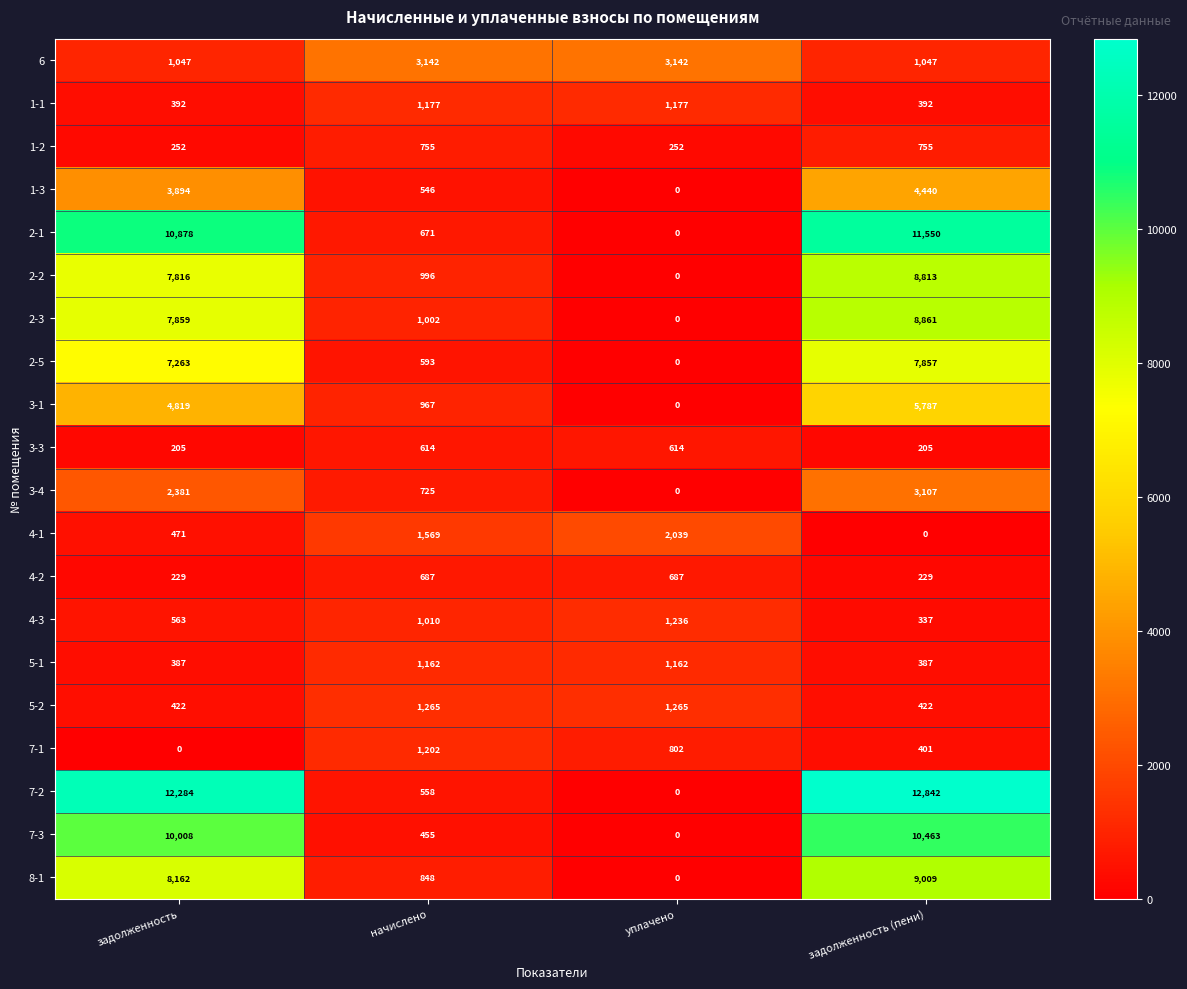

What is the greatest value displayed?

12842